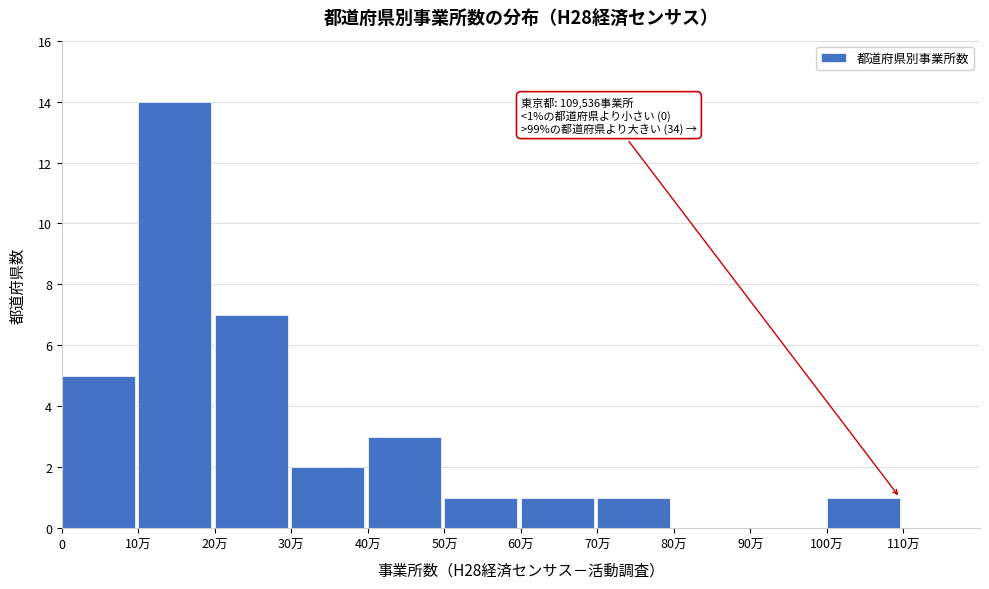

Reading right to left, transcribe all the data shown in this chart.

110万=0	100万=1	90万=0	80万=0	70万=1	60万=1	50万=1	40万=3	30万=2	20万=7	10万=14	0=5